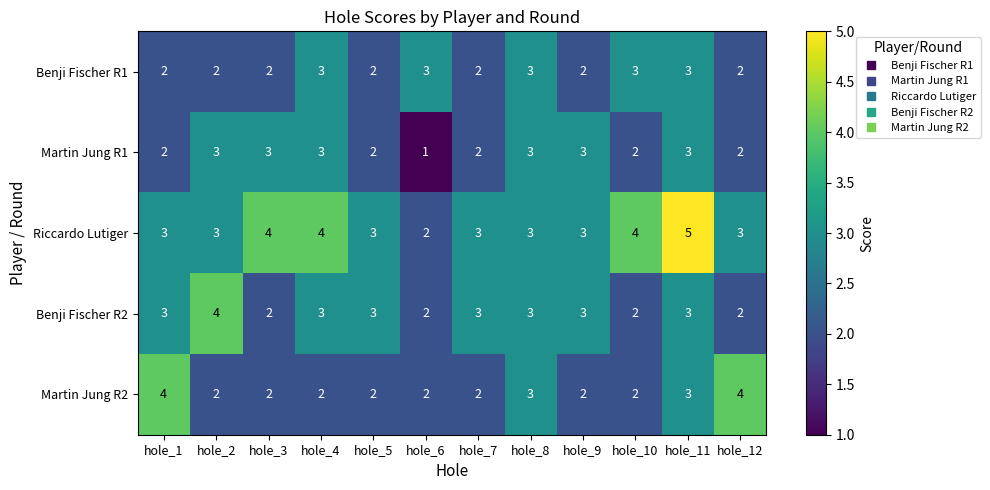

At which category does the chart reach its peak across all series?

hole_11